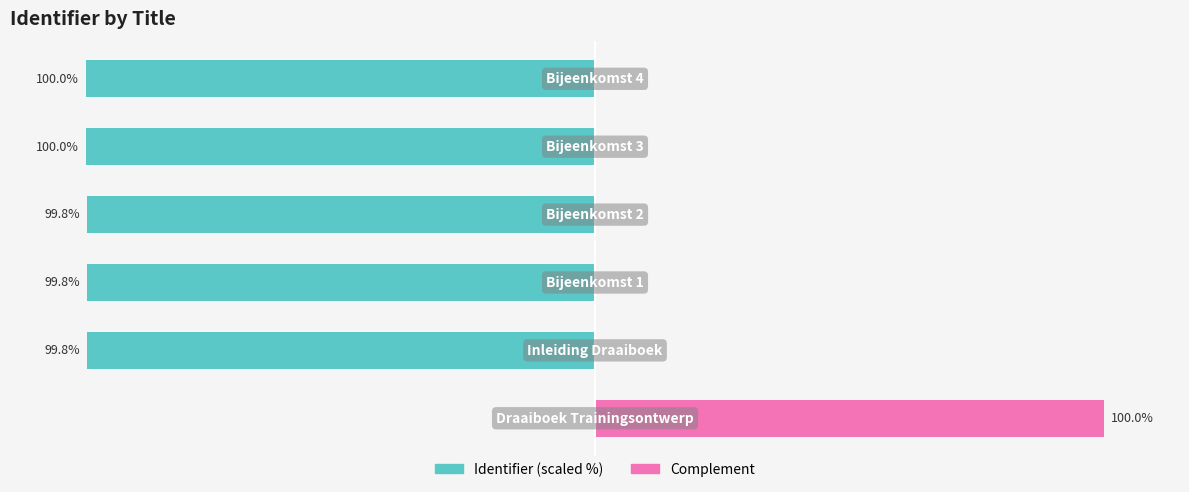

The value of Complement at 4 is 0.0. True or false?

False